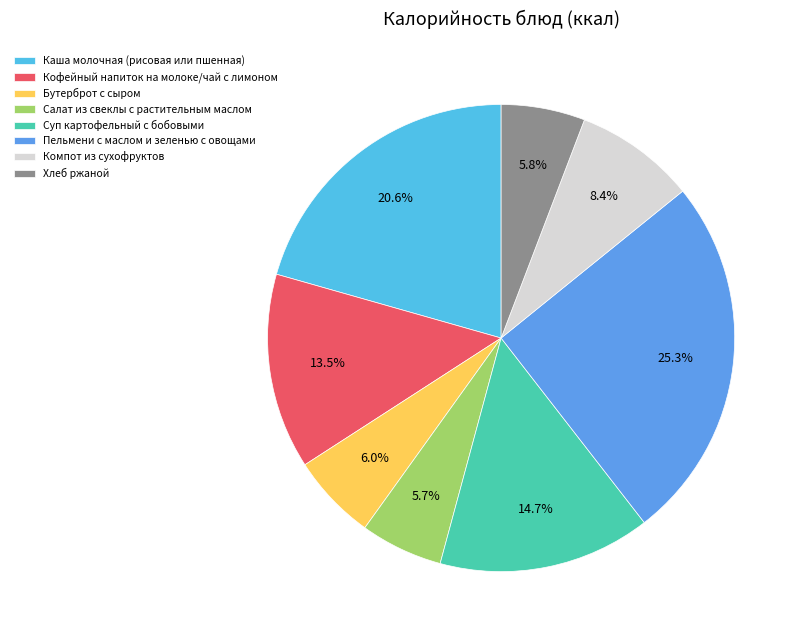

What percentage do Хлеб ржаной and Бутерброт с сыром together represent?

11.8%